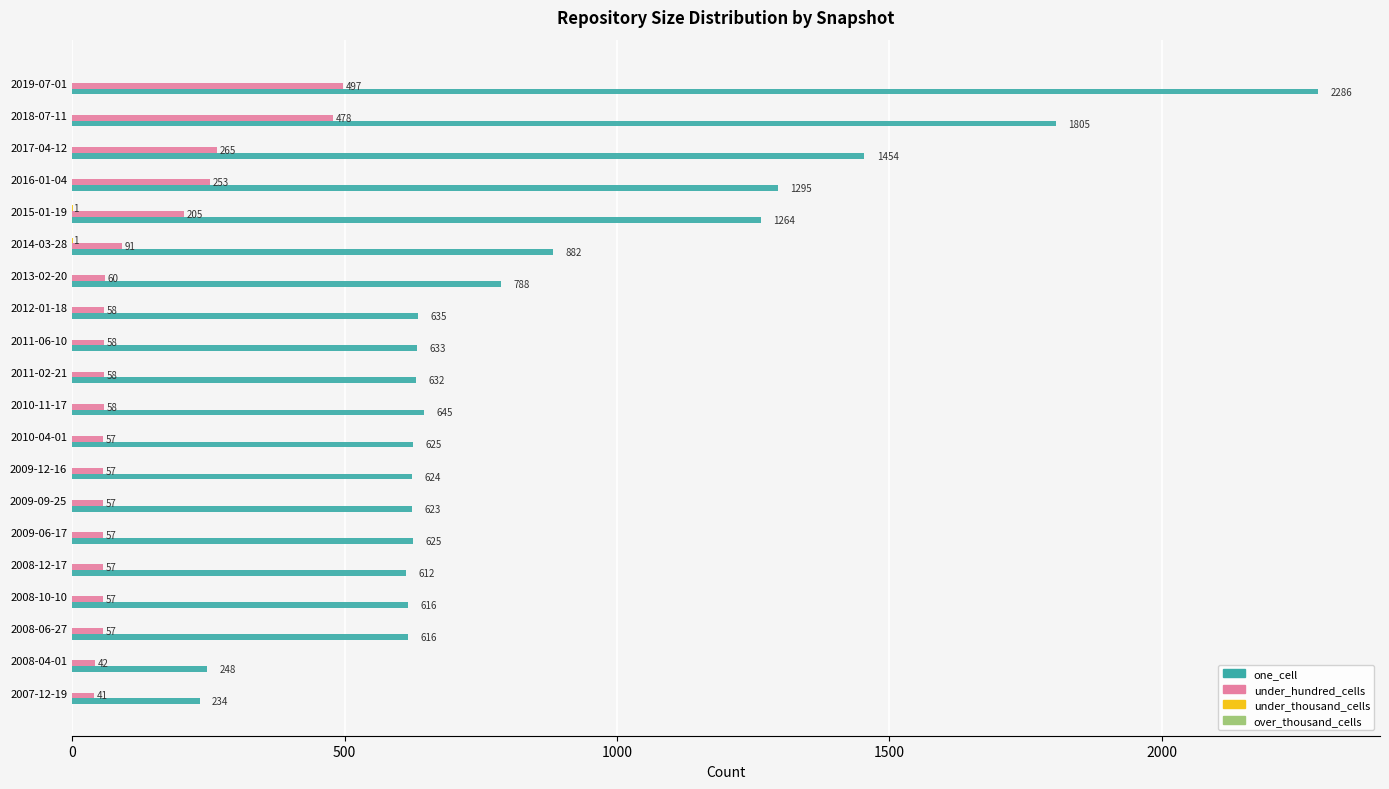

At which category is the sum across all series the highest?

2019-07-01